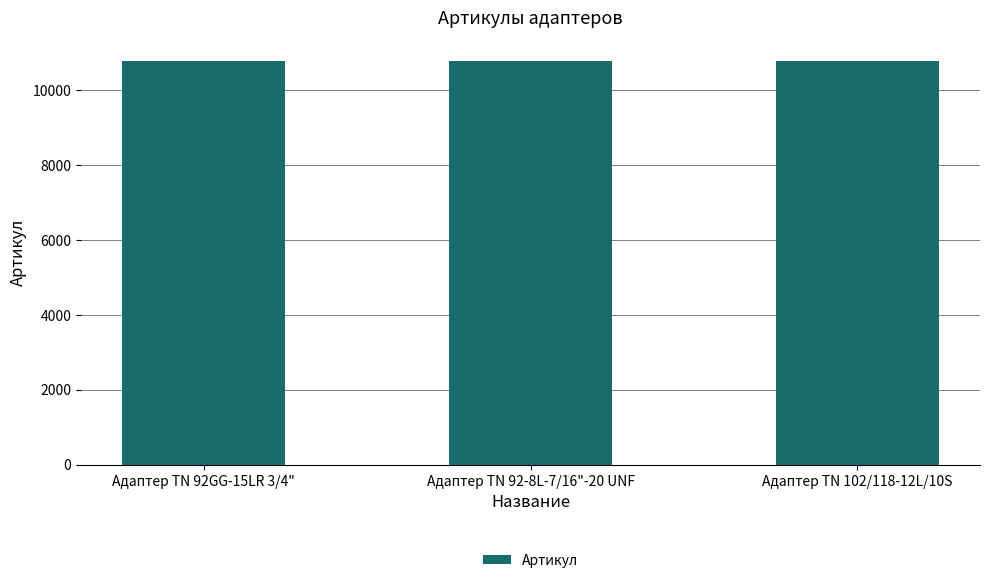

What is the ratio of the value at Адаптер TN 92-8L-7/16"-20 UNF to the value at Адаптер TN 102/118-12L/10S?

1.0